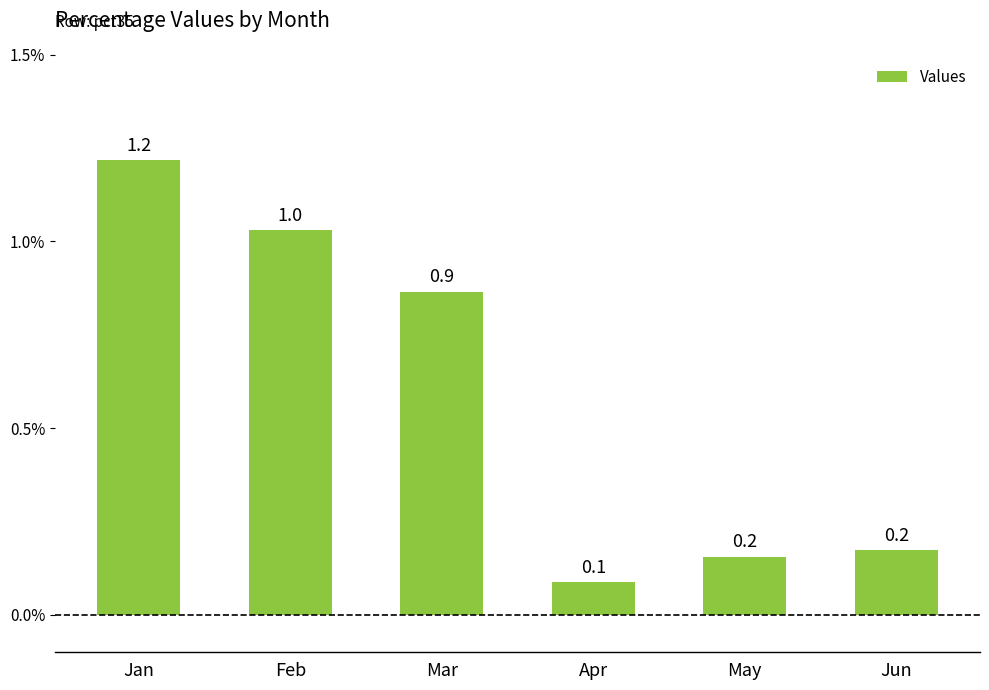

Which label corresponds to the largest value in the chart?

Jan